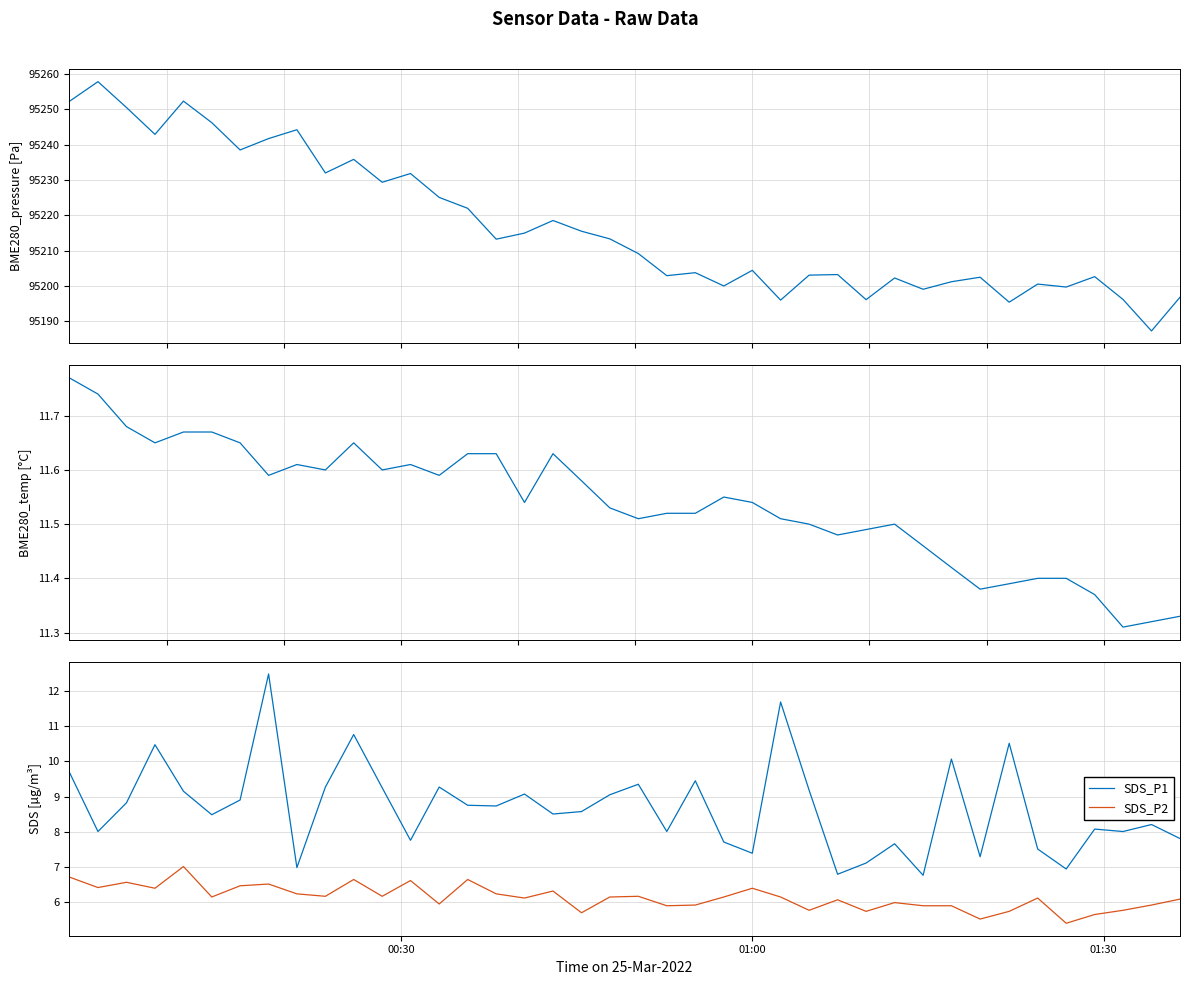

True or false: SDS_P1 and SDS_P2 cross at least once.

False